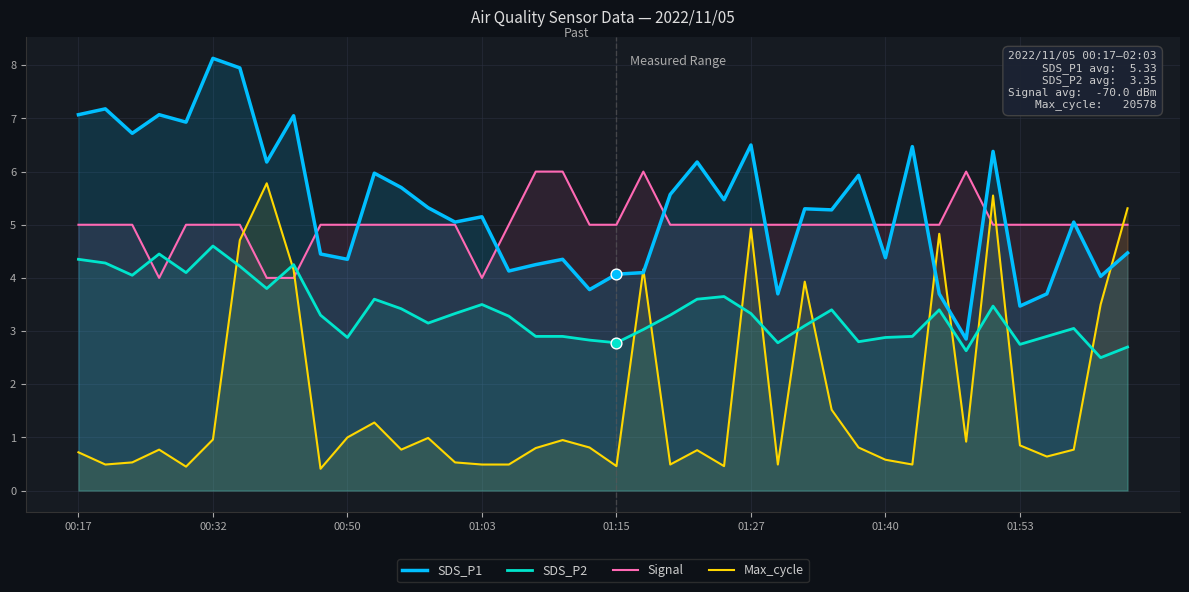

True or false: Signal and SDS_P2 intersect in this chart.

True